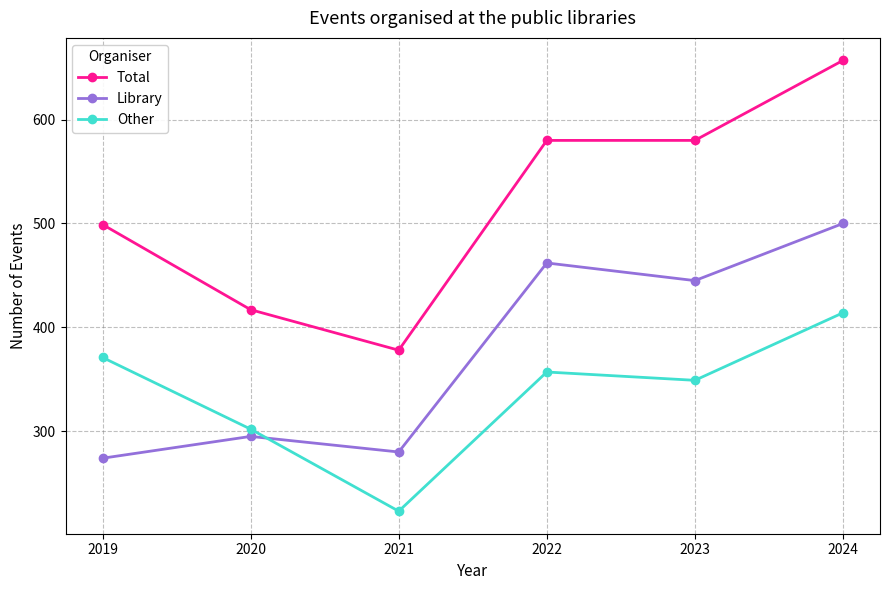

What is the maximum value for Total?

657